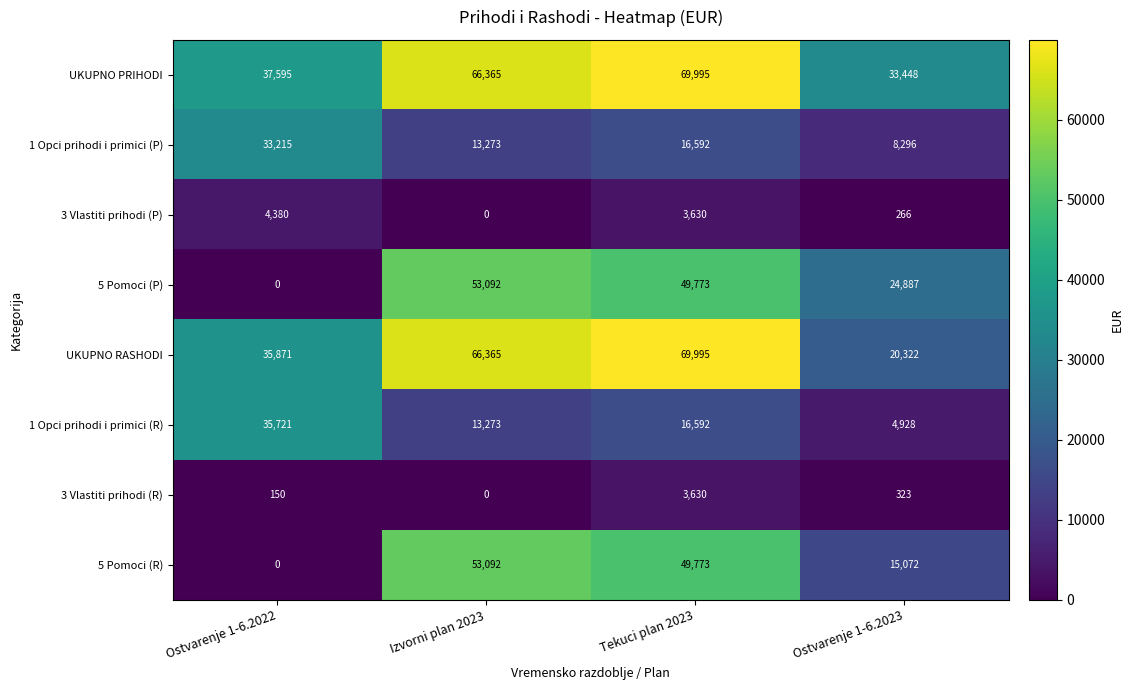

At which label is 3 Vlastiti prihodi (P) closest to 2190?

Tekuci plan 2023